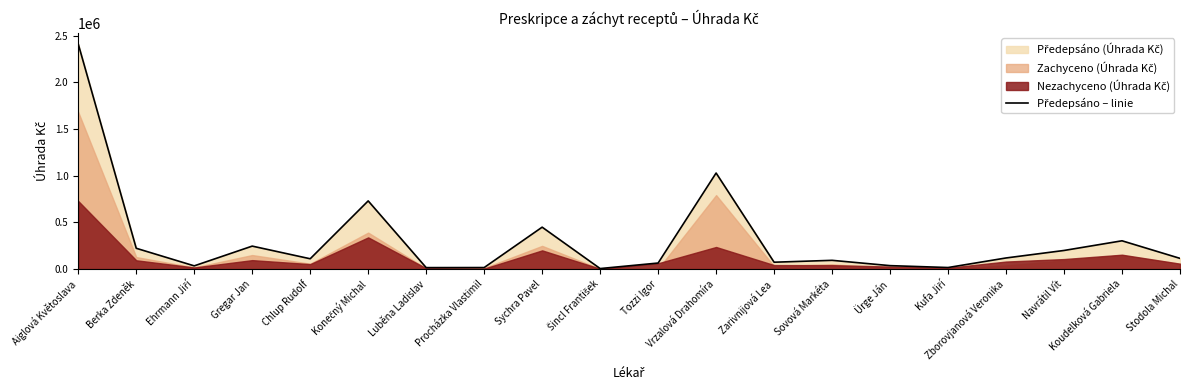

The chart shows a value of 16187.9 at Procházka Vlastimil. True or false?

True